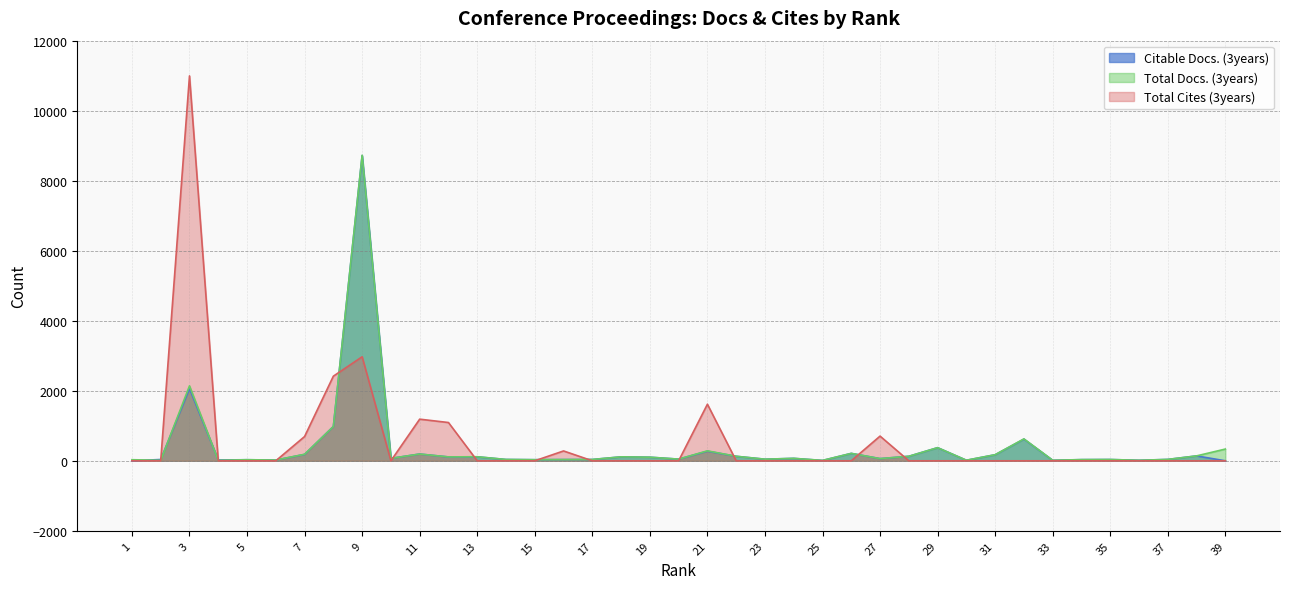

Where is the first local minimum for Citable Docs. (3years)?

4